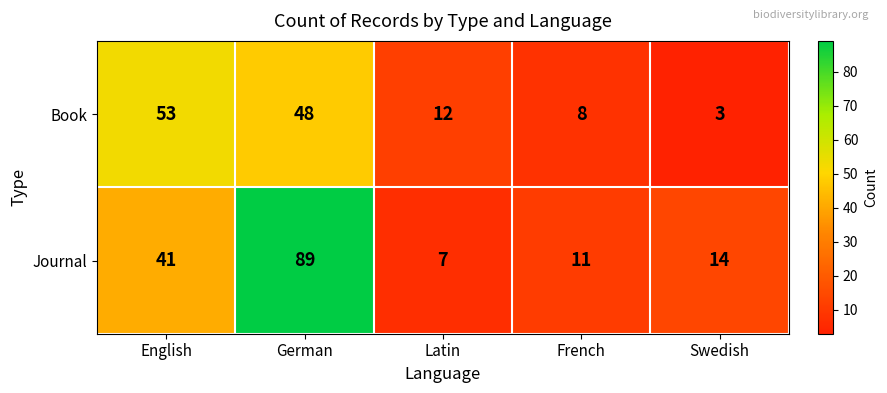

What is the difference between the second highest and minimum values in the Journal series?

34